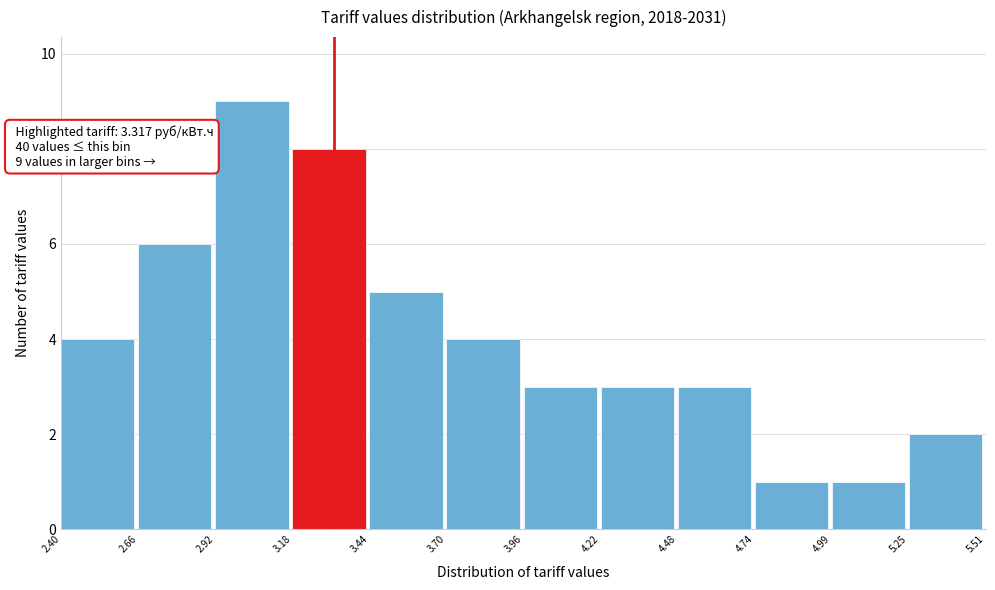

Over which range of the x-axis is the bar tallest?

2.92 to 3.18